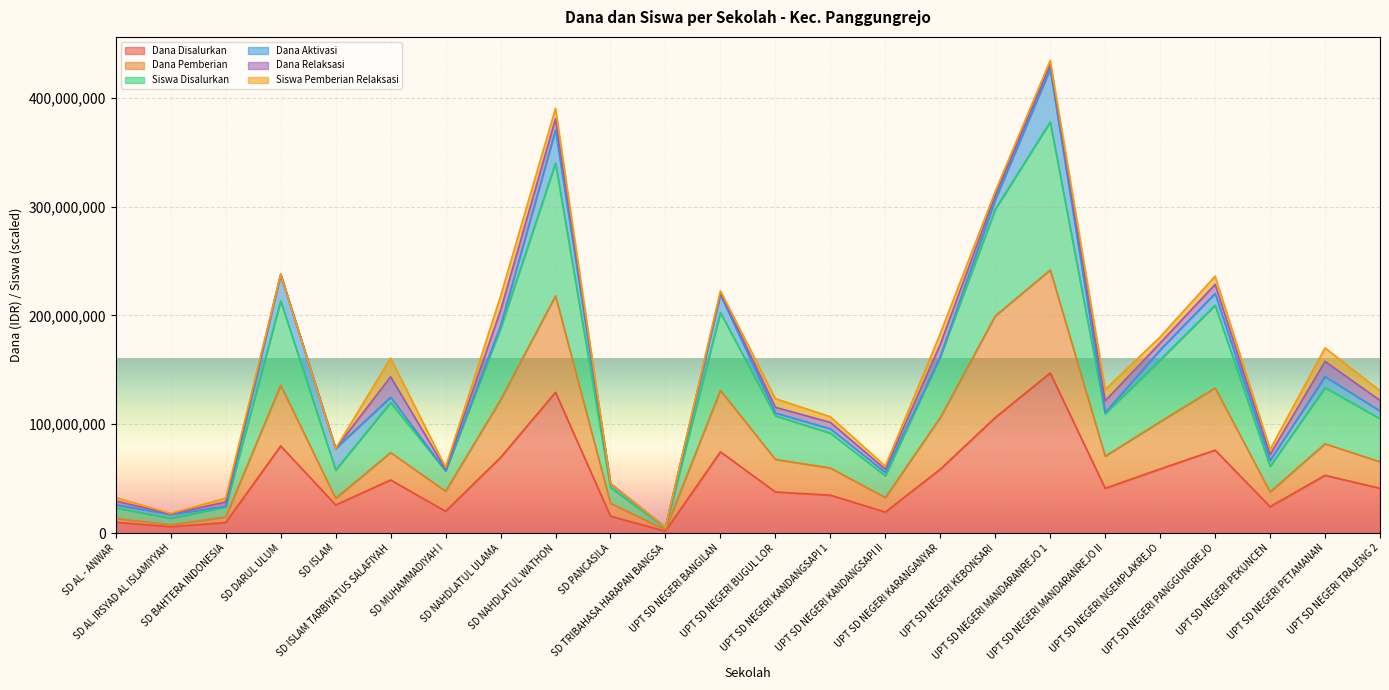

What is the maximum value for Dana Disalurkan?

147150000